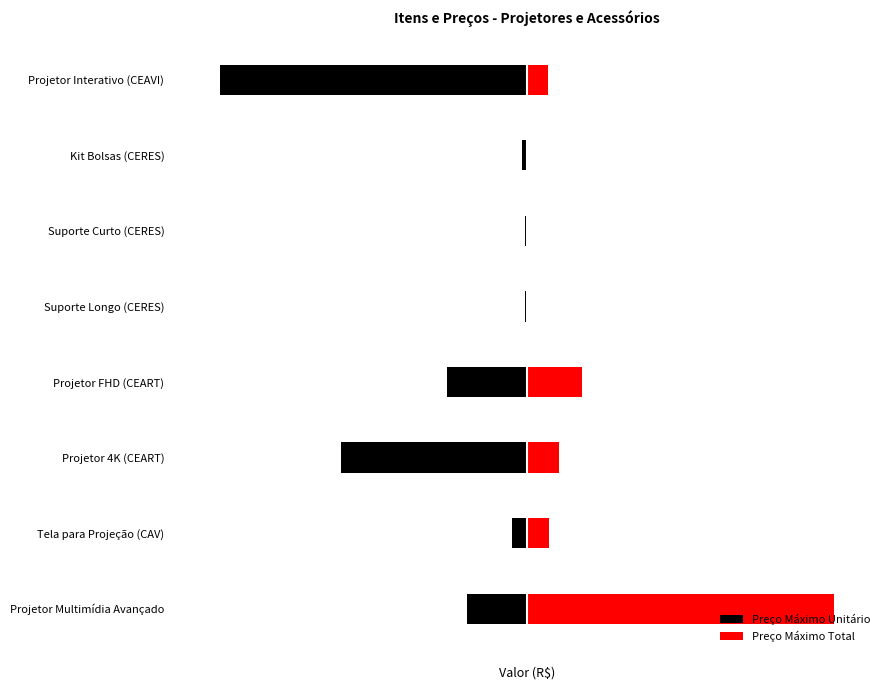

What are all the series names shown in the legend?

Preço Máximo Unitário, Preço Máximo Total